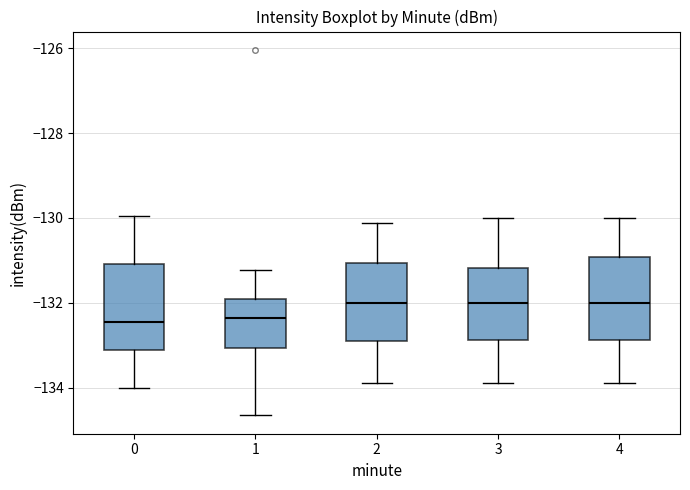

Where does the upper whisker of the box at x = 3 end on the y-axis? The values are not printed on the chart, so give them approximately, as read against the axis.

-130.0